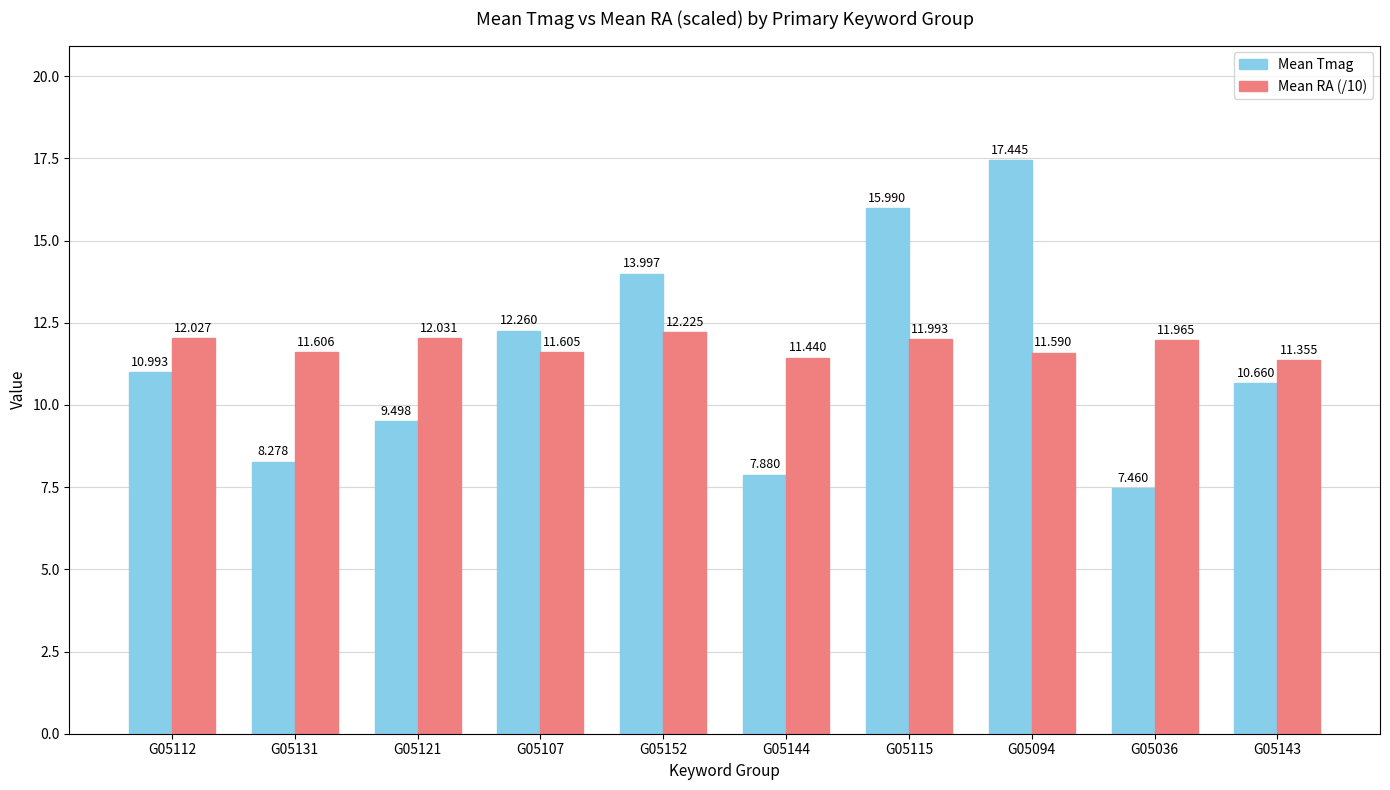

At which category is the sum across all series the highest?

G05094